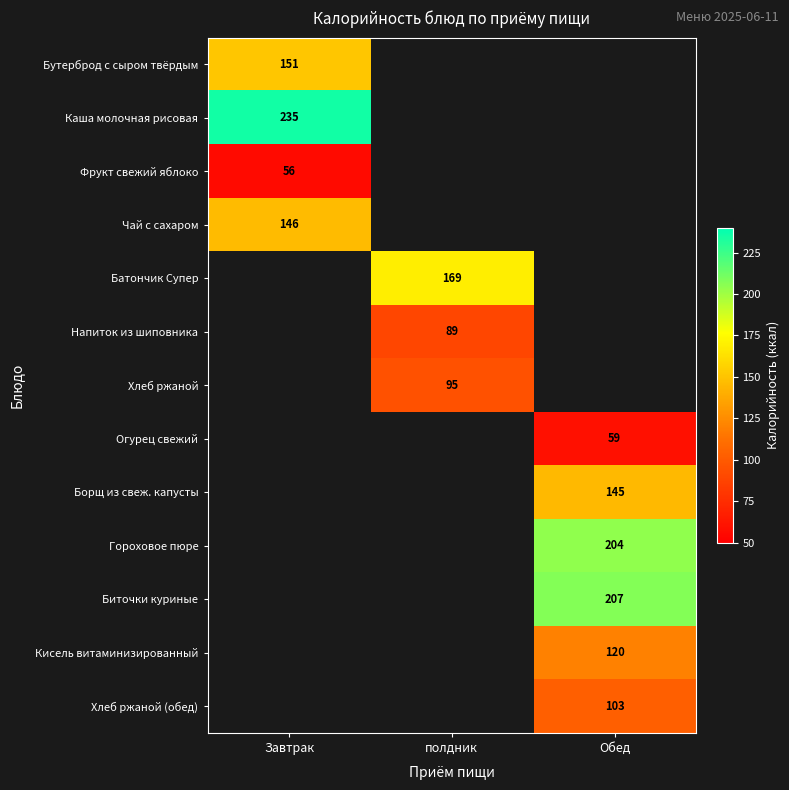

The value of Фрукт свежий яблоко at Завтрак is 25. True or false?

False